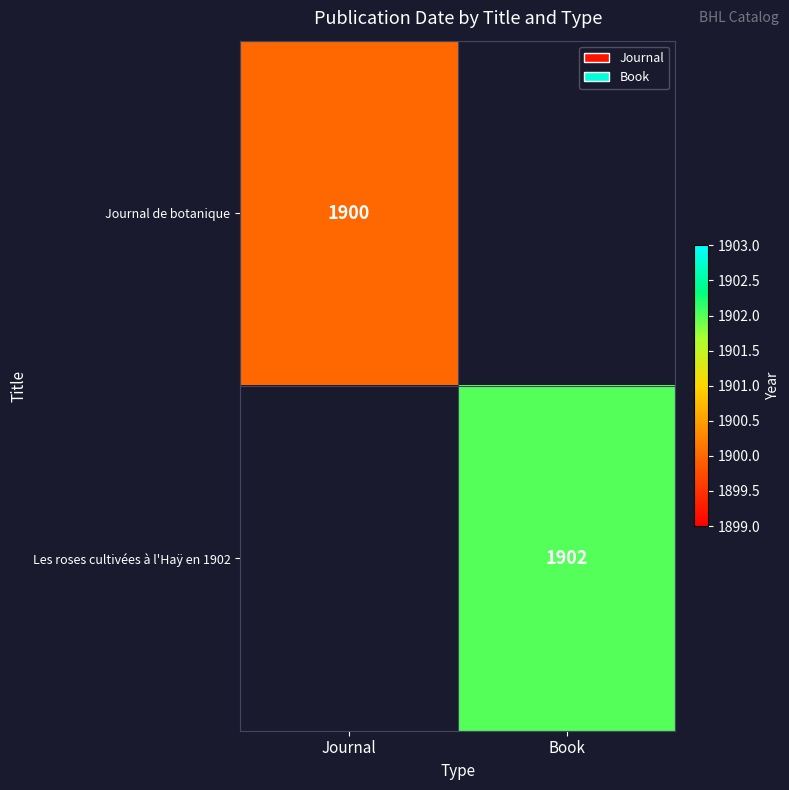

The value of Les roses cultivées à l'Haÿ en 1902 at Book is 1018. True or false?

False